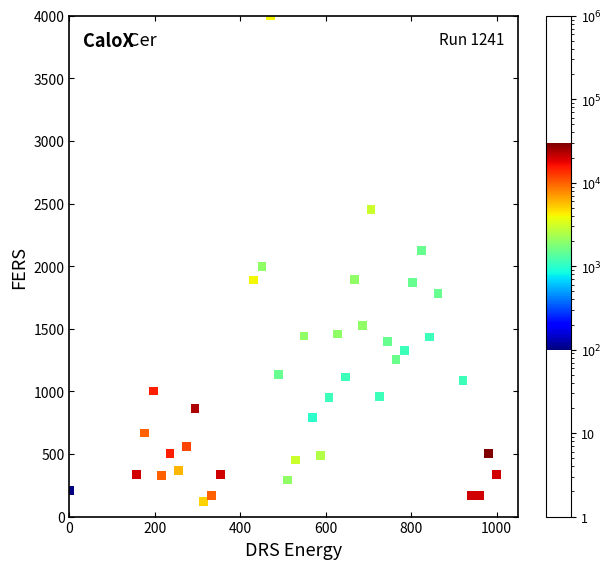

What is the range of Y values (max minus min)?

3880.7